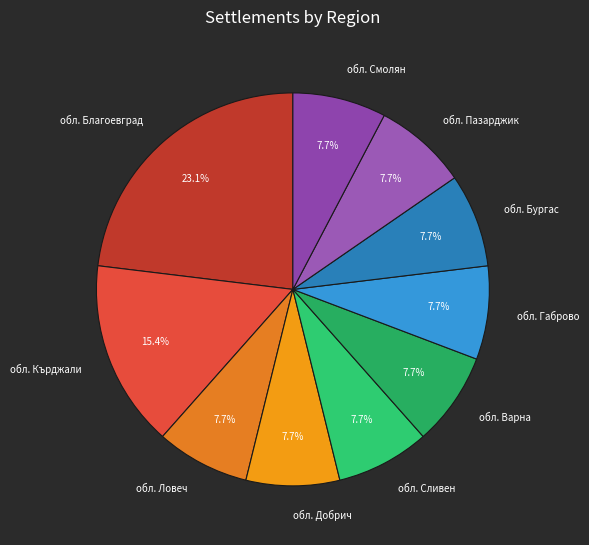

Combined, do обл. Сливен and обл. Ловеч account for over 50%?

No